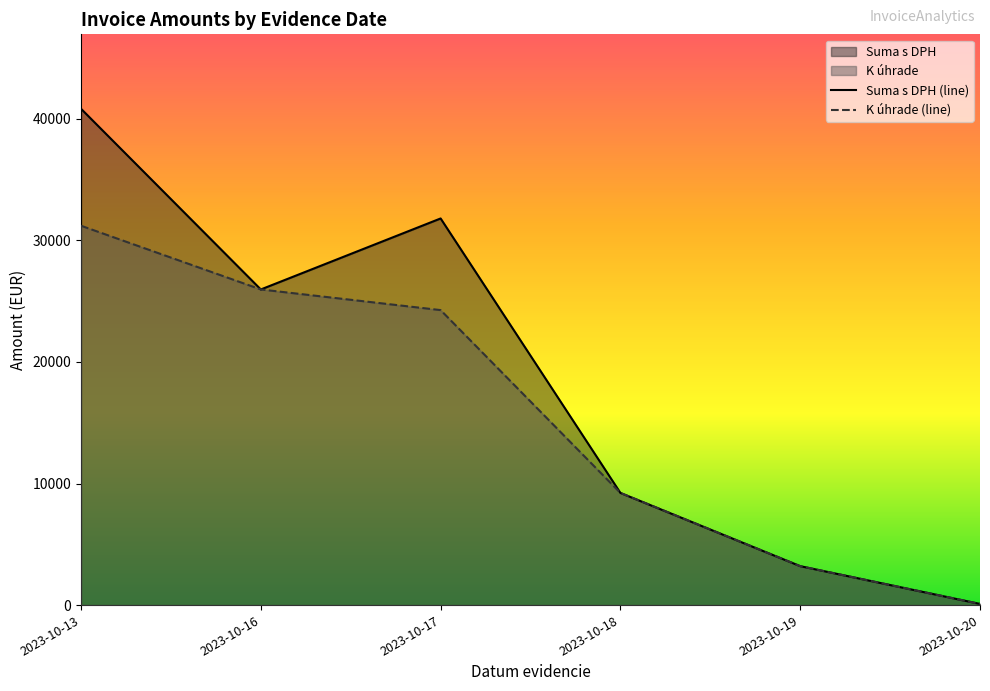

At which label is Suma s DPH (line) closest to 20464?

2023-10-16